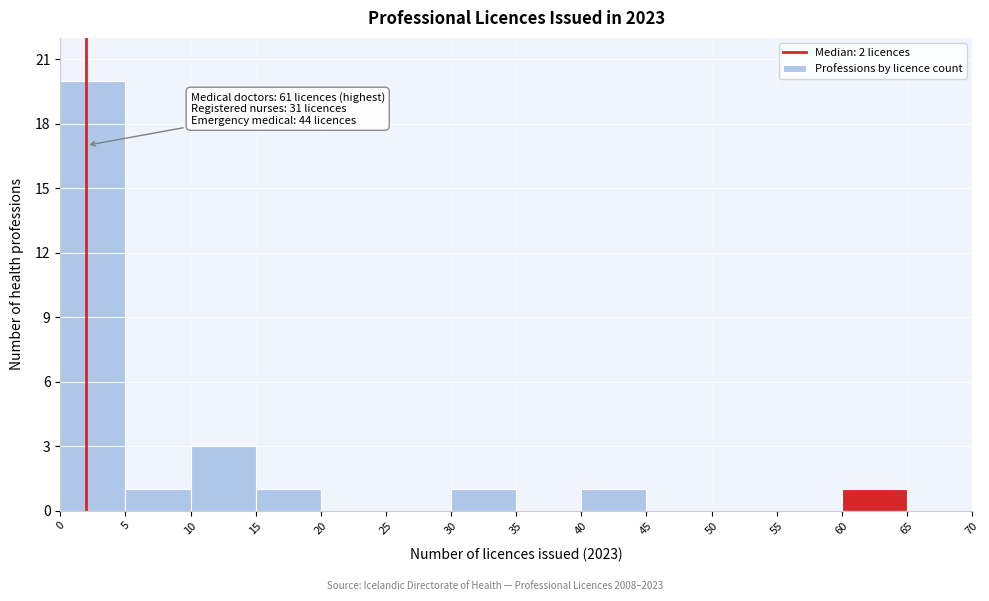

Which range on the x-axis has the tallest bar?

0 to 5